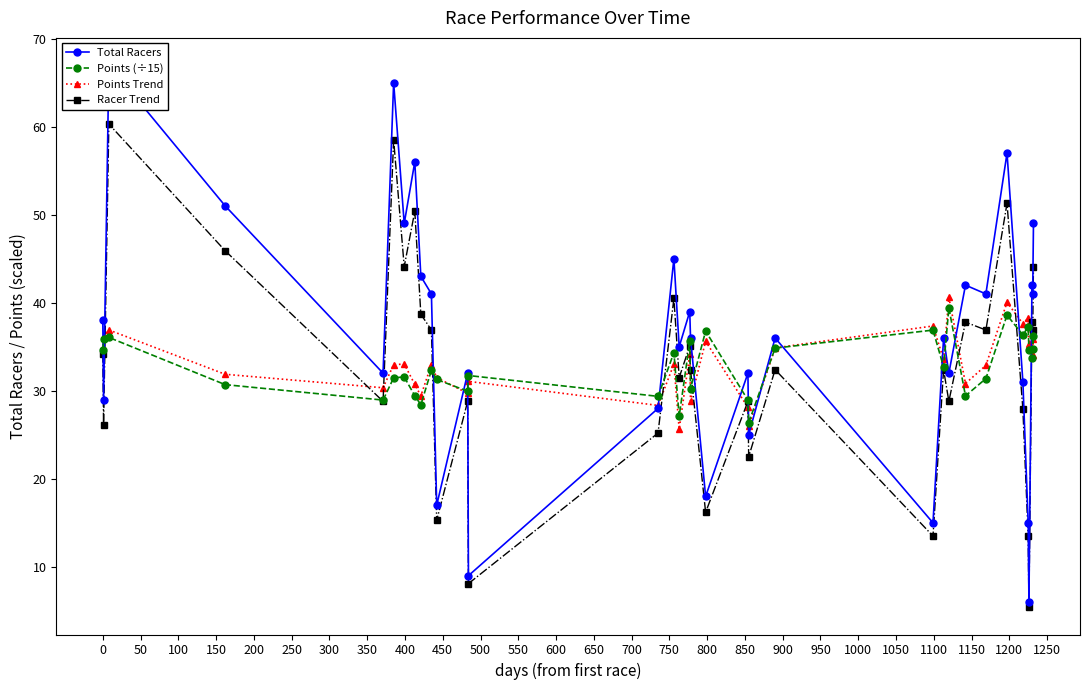

How many intersections are there between Total Racers and Points (÷15)?

16